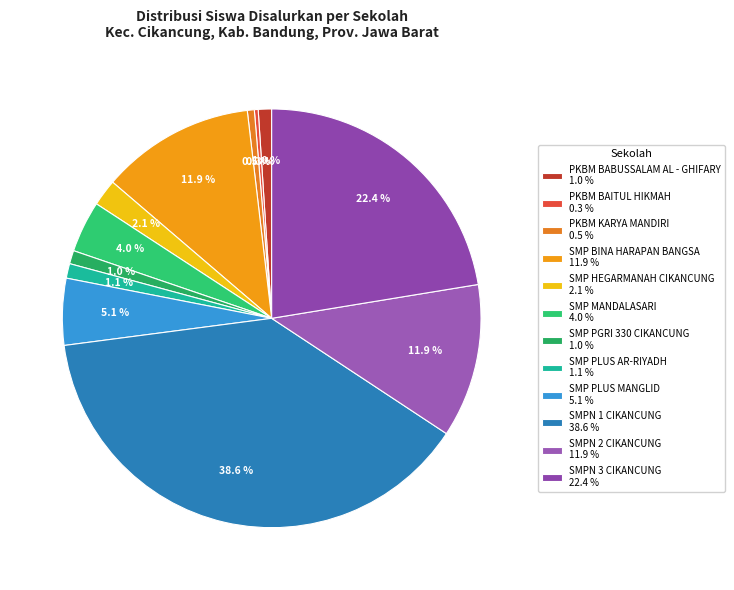

Approximately how many times larger is the value at SMPN 2 CIKANCUNG compared to SMP PGRI 330 CIKANCUNG?

11.5